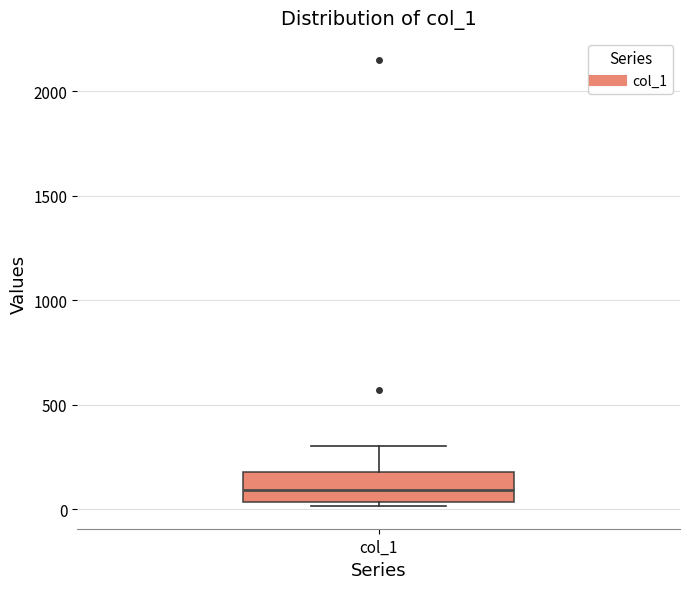

Read this box plot against the y-axis: the position of the median line, the range covered by the box, and the ends of both whiskers. The values are not printed on the chart, so give them approximately, as read against the axis.

median 100, box 50 to 200, whiskers 0 to 300